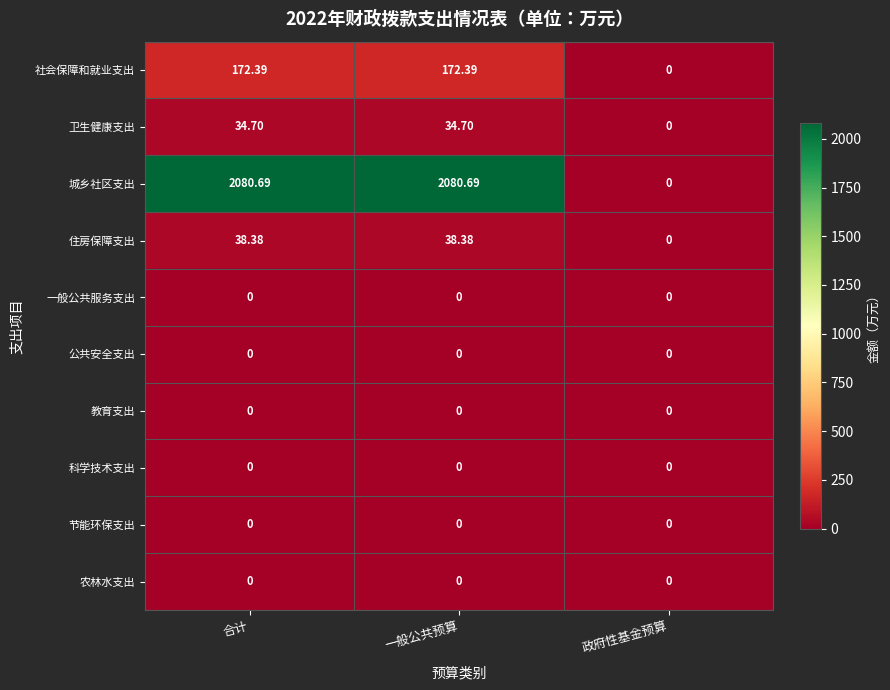

At which label is 社会保障和就业支出 closest to 86?

政府性基金预算